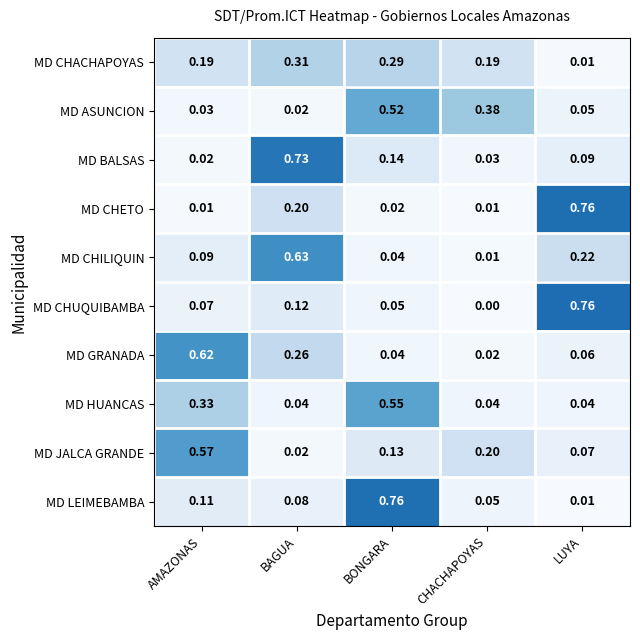

How many categories are shown in the chart?

5